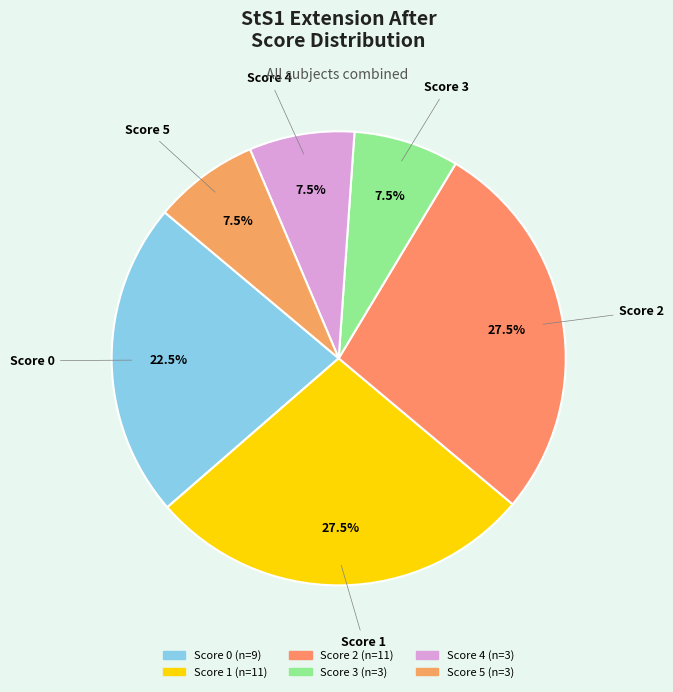

Between Score 0 and Score 4, which is larger?

Score 0